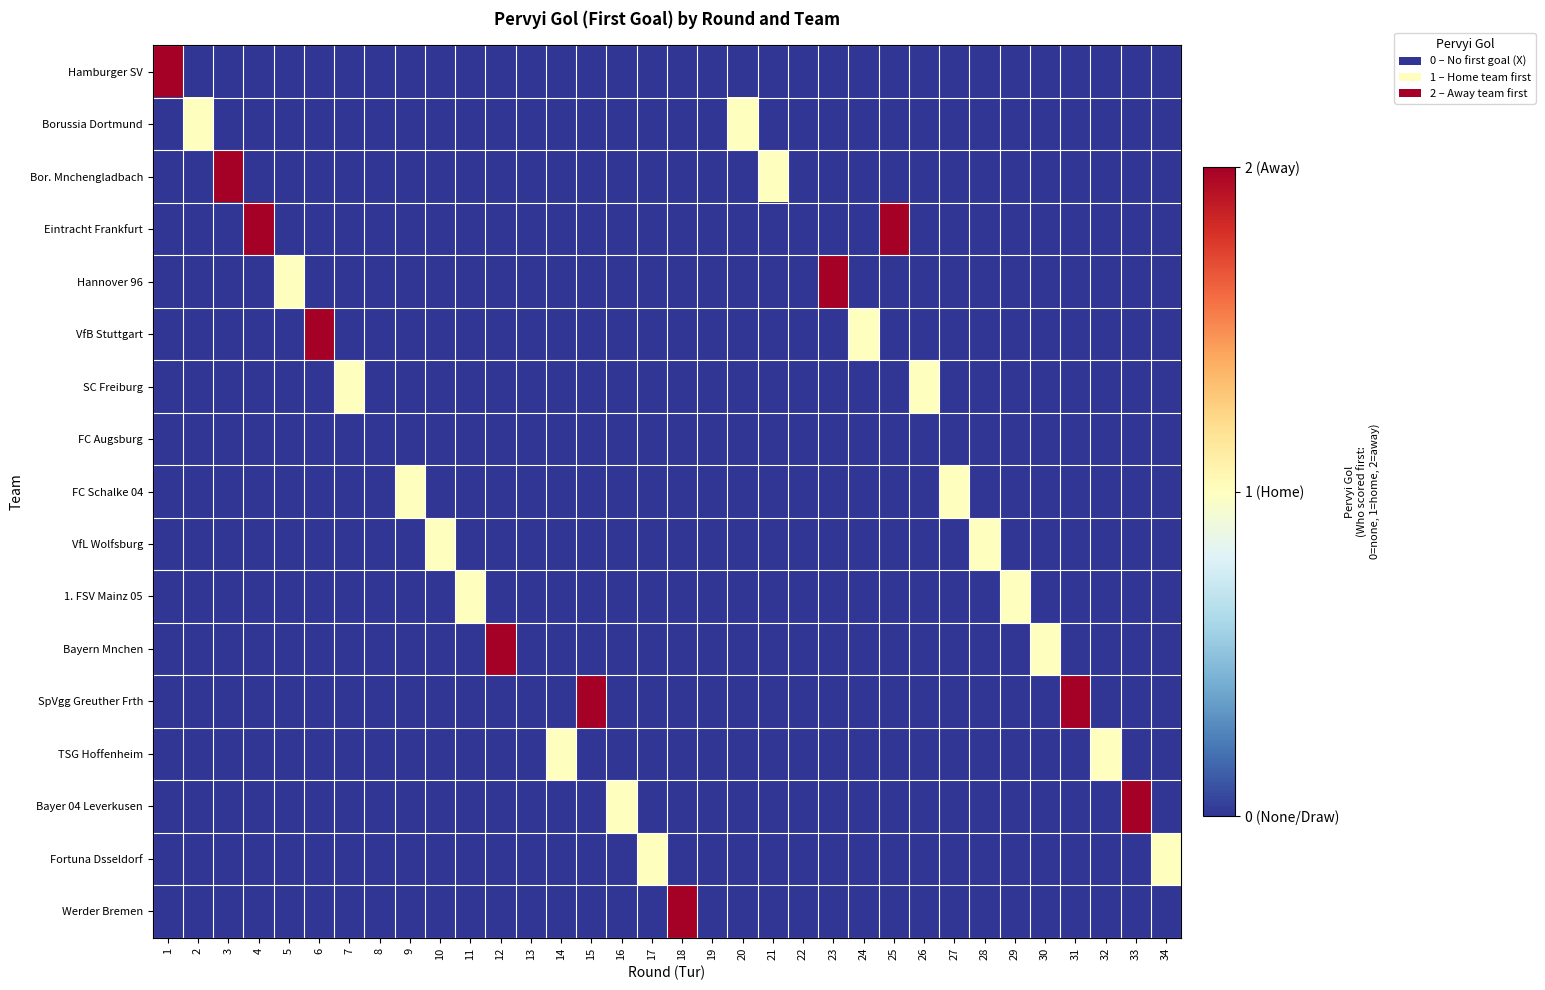

At 3, list the series in order from largest to smallest.

Bor. Mnchengladbach, Hamburger SV, Borussia Dortmund, Eintracht Frankfurt, Hannover 96, VfB Stuttgart, SC Freiburg, FC Augsburg, FC Schalke 04, VfL Wolfsburg, 1. FSV Mainz 05, Bayern Mnchen, SpVgg Greuther Frth, TSG Hoffenheim, Bayer 04 Leverkusen, Fortuna Dsseldorf, Werder Bremen